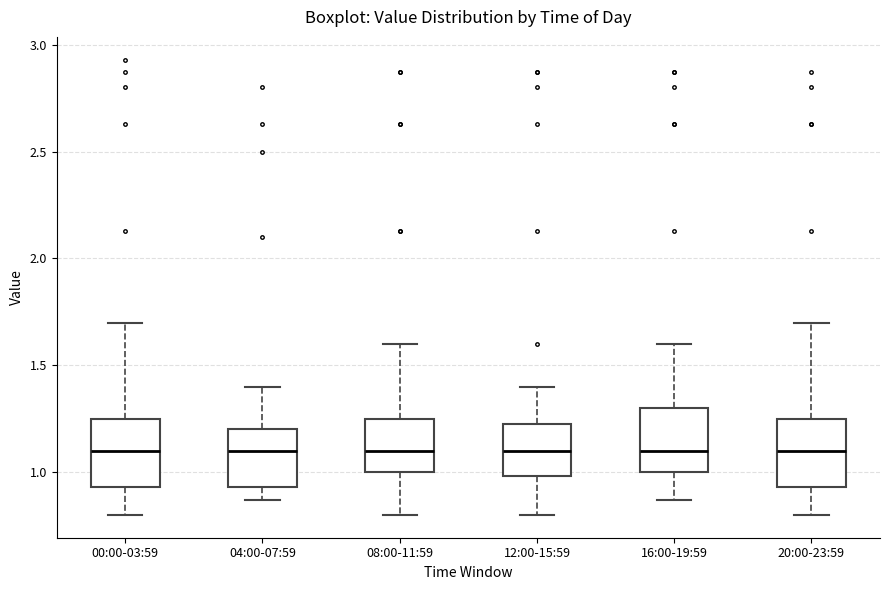

Where does the lower whisker of the box for 20:00-23:59 end on the y-axis? The values are not printed on the chart, so give them approximately, as read against the axis.

0.80